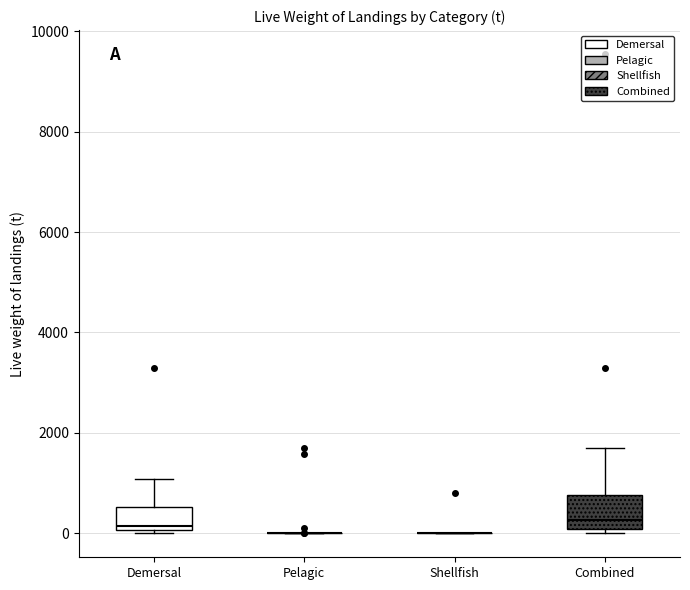

Which box is the tallest, from its lower edge to its upper edge?

Combined